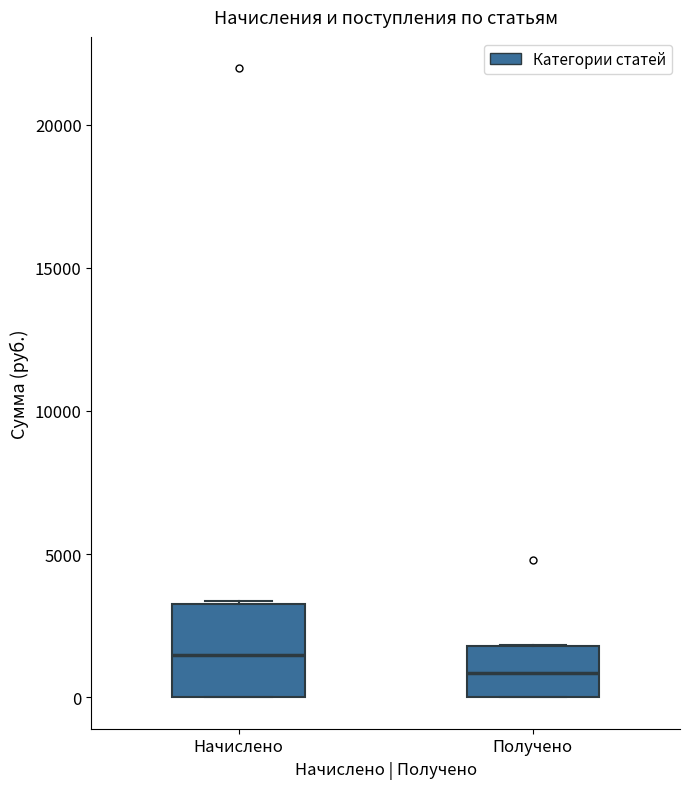

Which box's median line is the lowest?

Получено